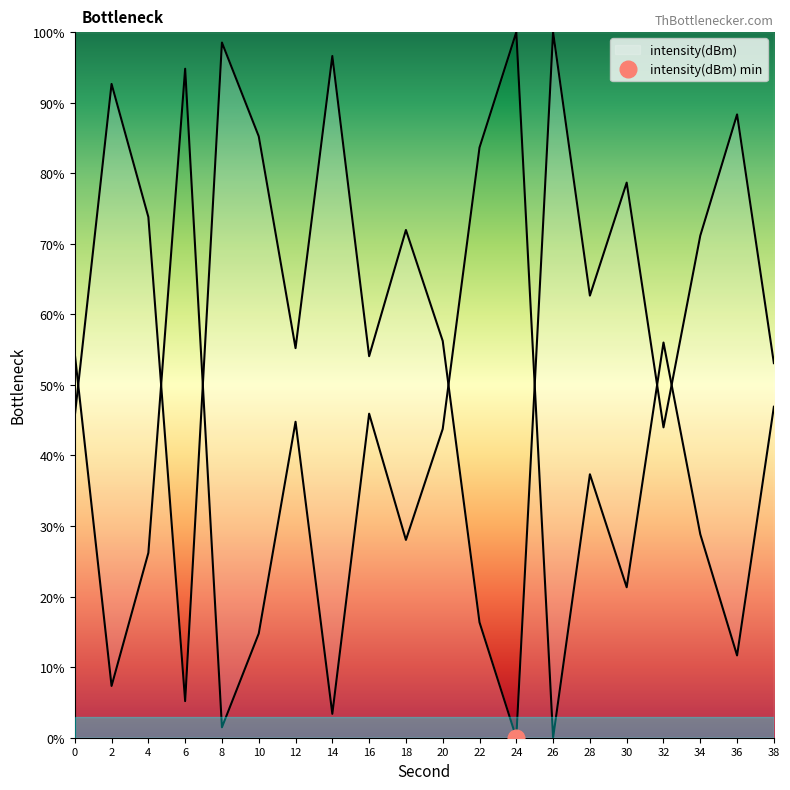

Where is the data nearest to the value 50?

38